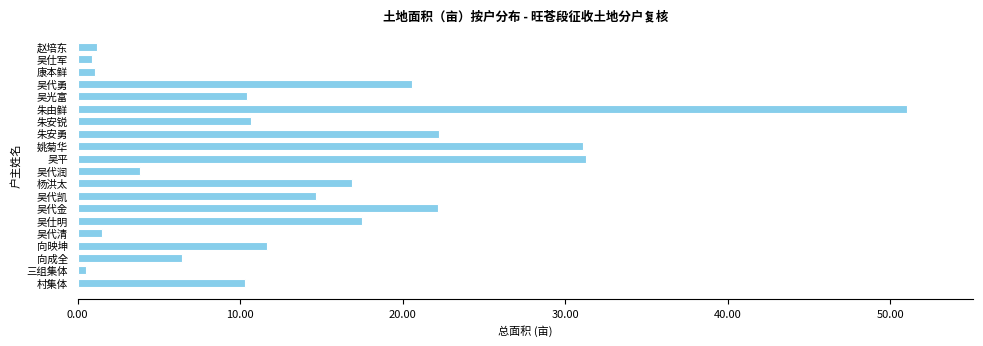

What is the difference between the values at 吴代金 and 吴代勇?

1.6